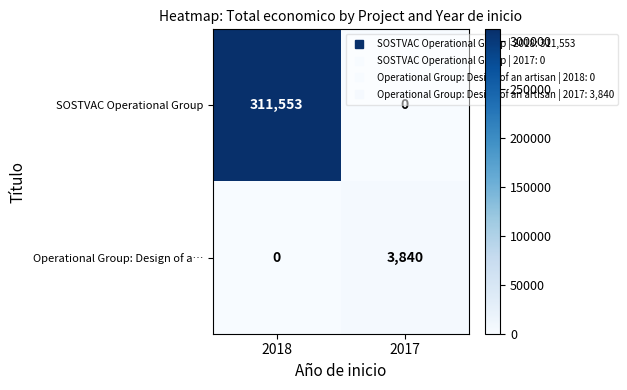

The Operational Group: Design of a… series shows 0 at 2018. True or false?

True